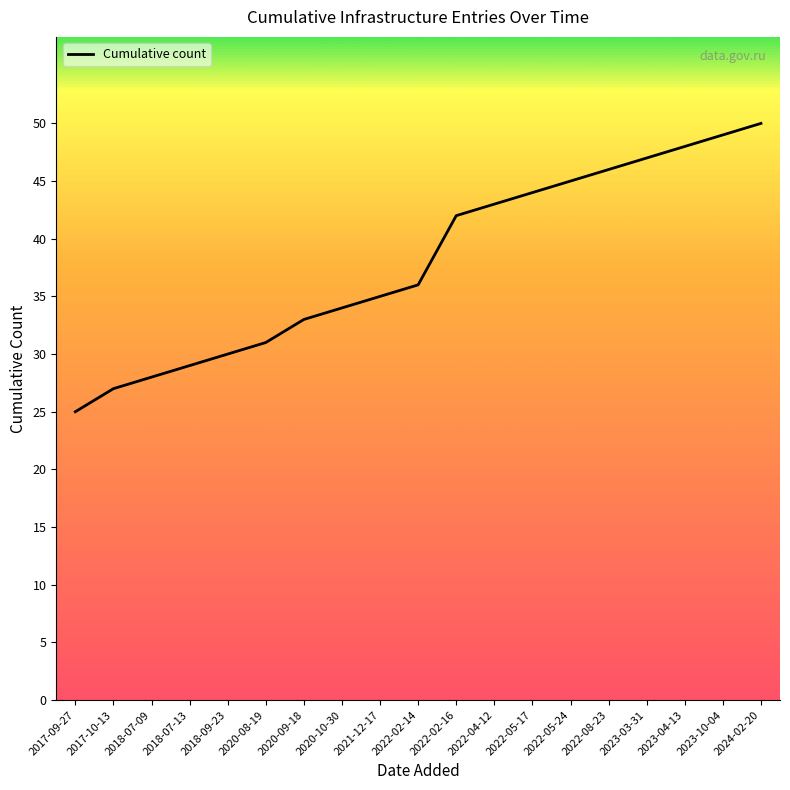

Reading left to right, list all the values displayed in this chart.

25	27	28	29	30	31	33	34	35	36	42	43	44	45	46	47	48	49	50